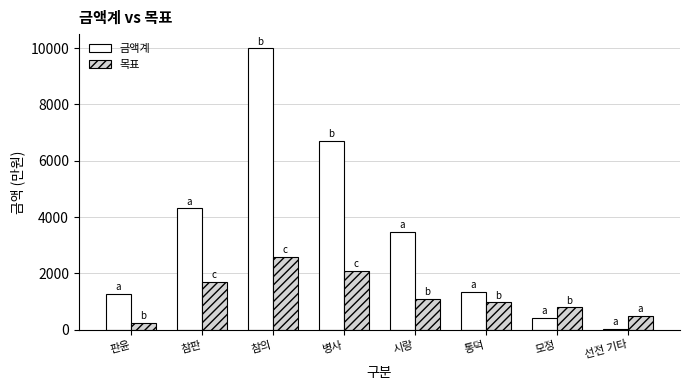

What is the value of the 금액계 bar at the 8th from the left?

37